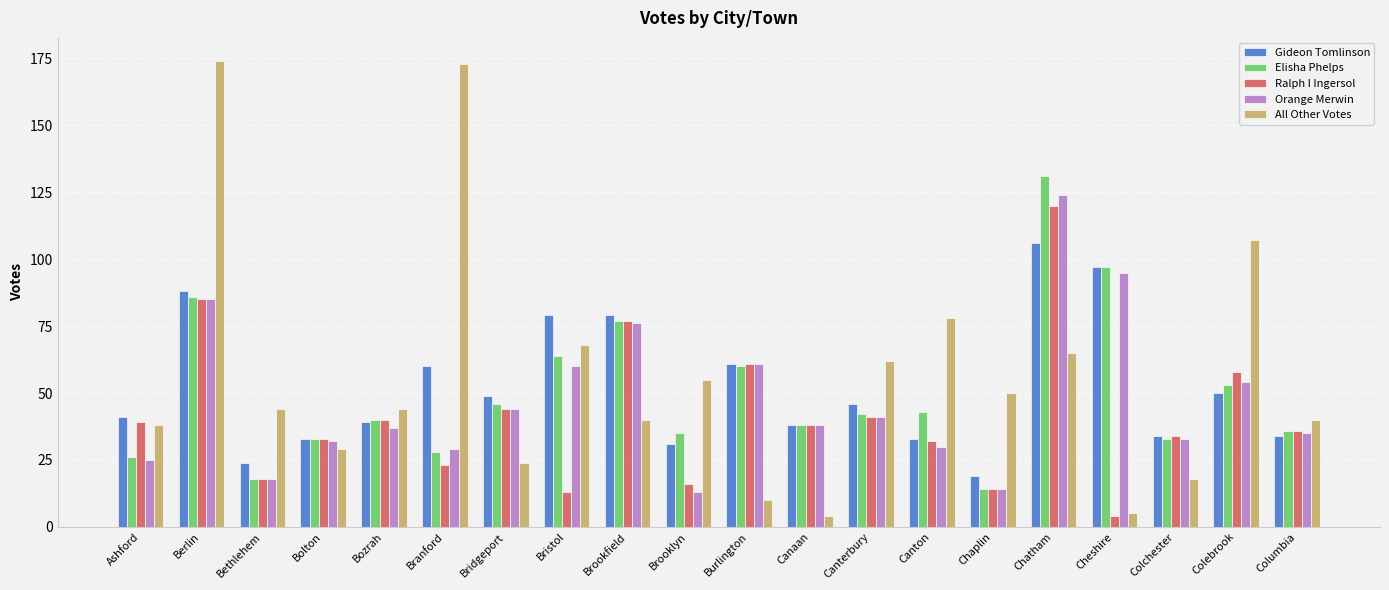

Count the number of data series in this chart.

5